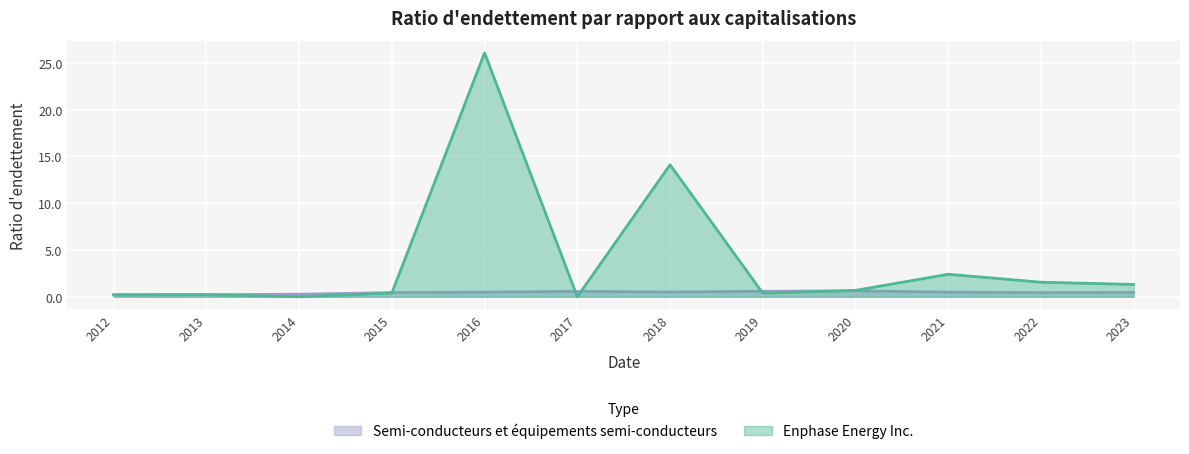

What is the maximum value shown in the chart?

26.1